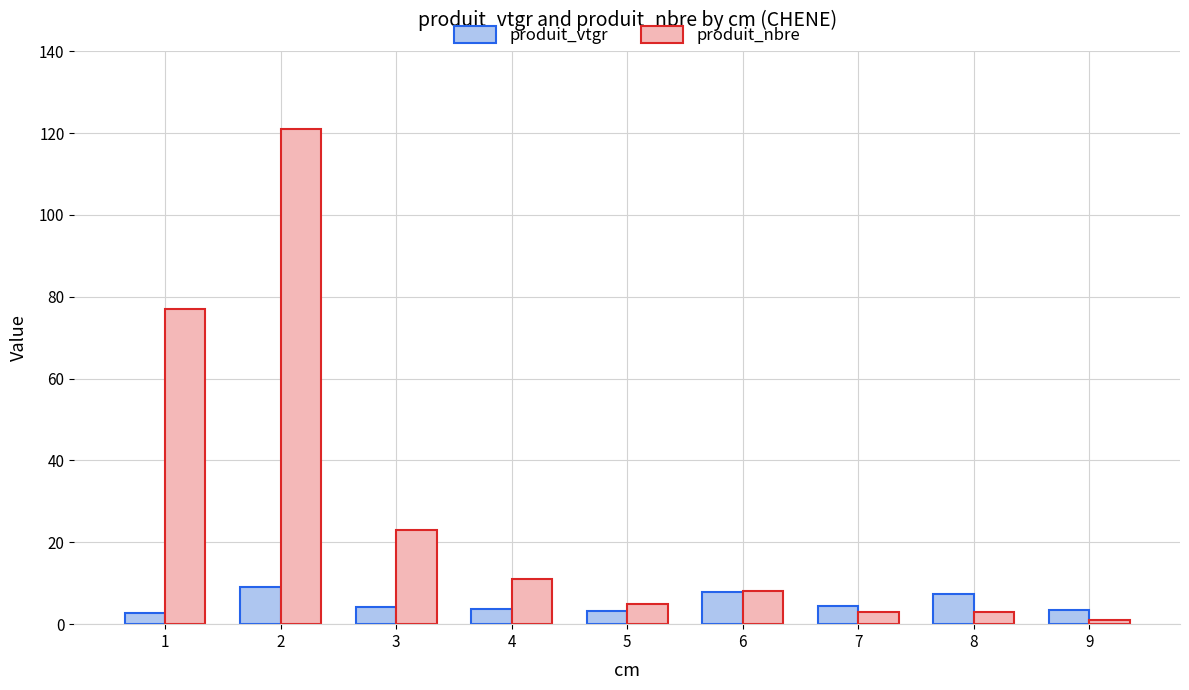

Which label corresponds to the smallest value in the chart?

9